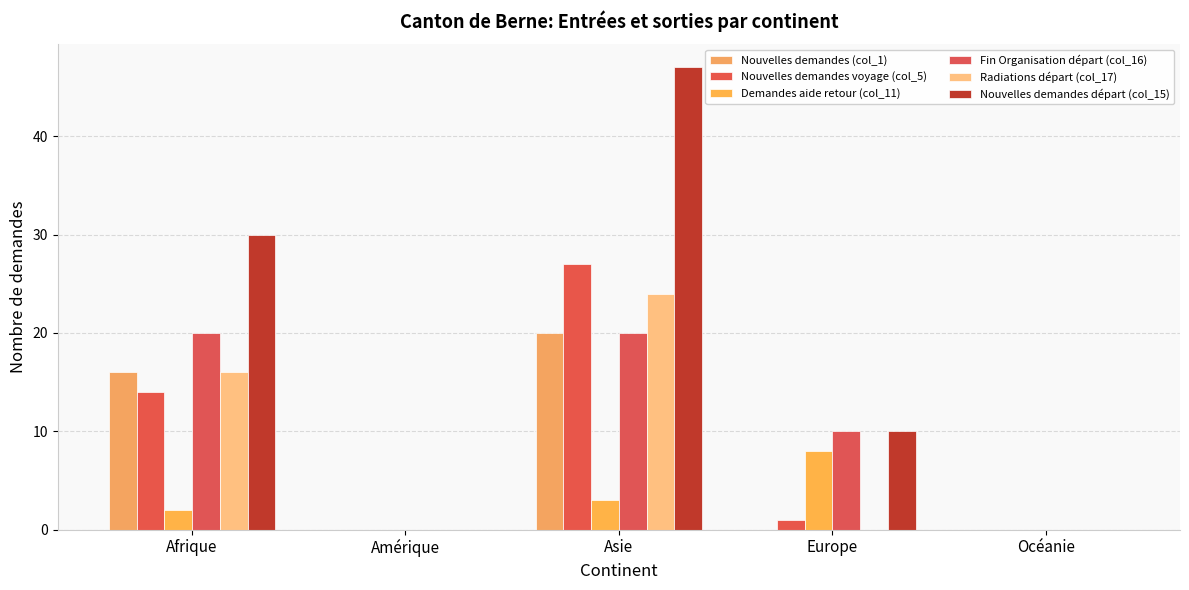

What is the difference between the second highest and second lowest values in the Fin Organisation départ (col_16) series?

20